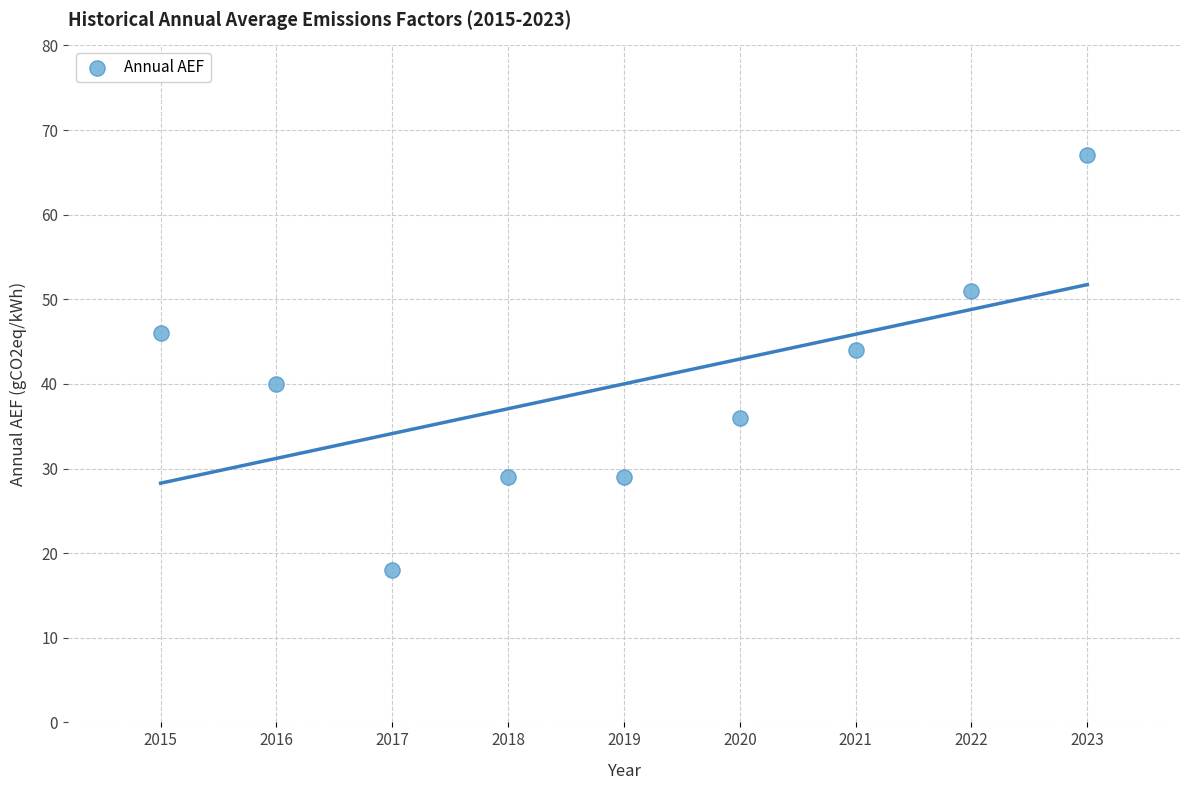

What is the average X value?

2019